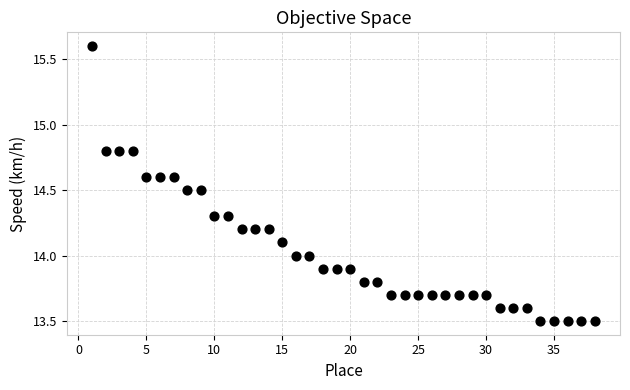

What is the range of X values (max minus min)?

37.0